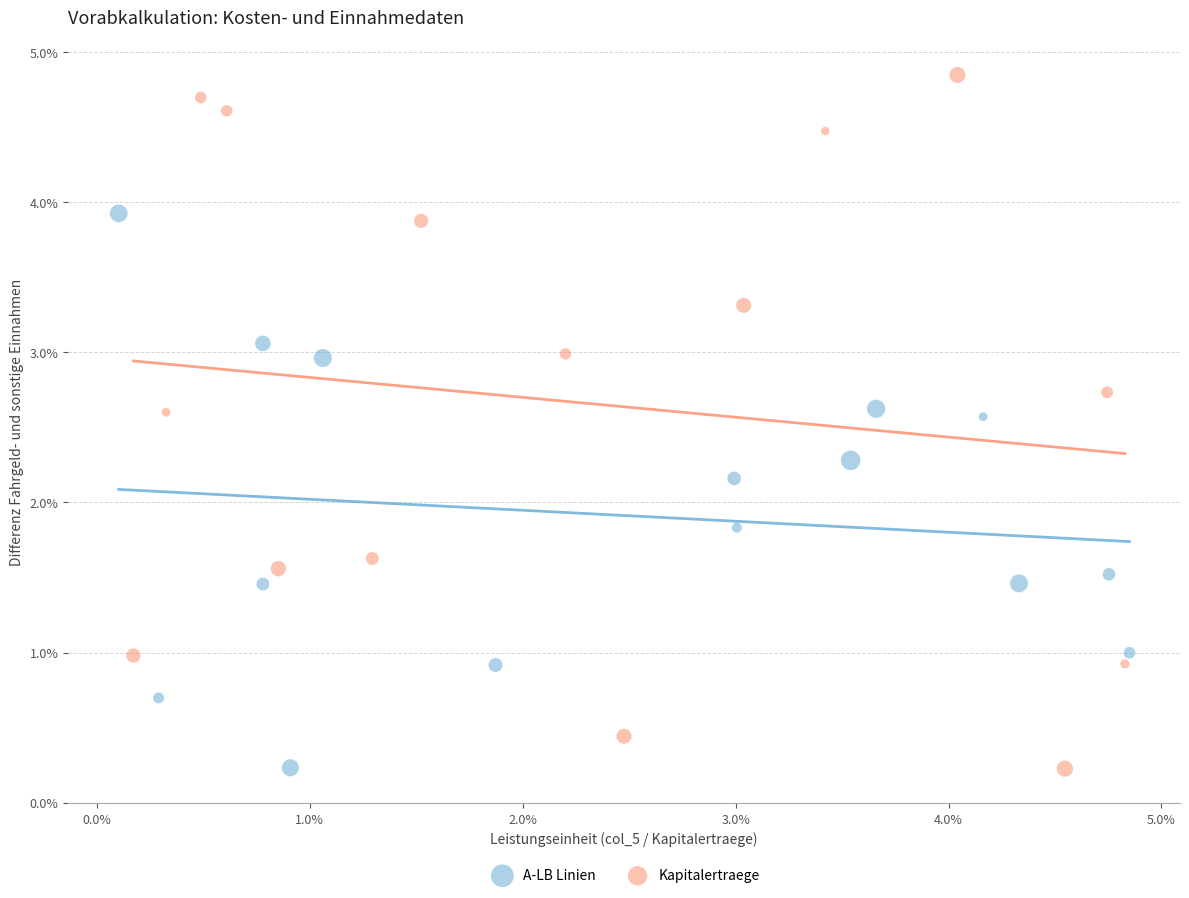

Which series has the largest Y range (max minus min)?

Kapitalertraege